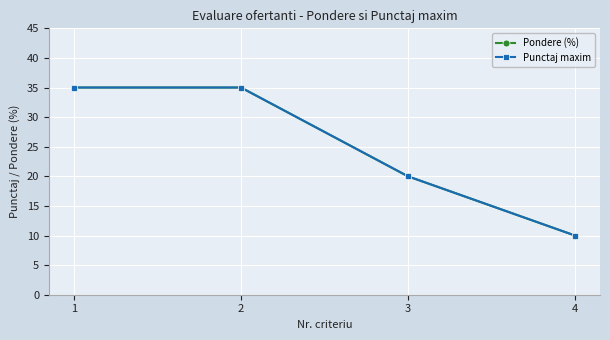

At which category is the sum across all series the highest?

1